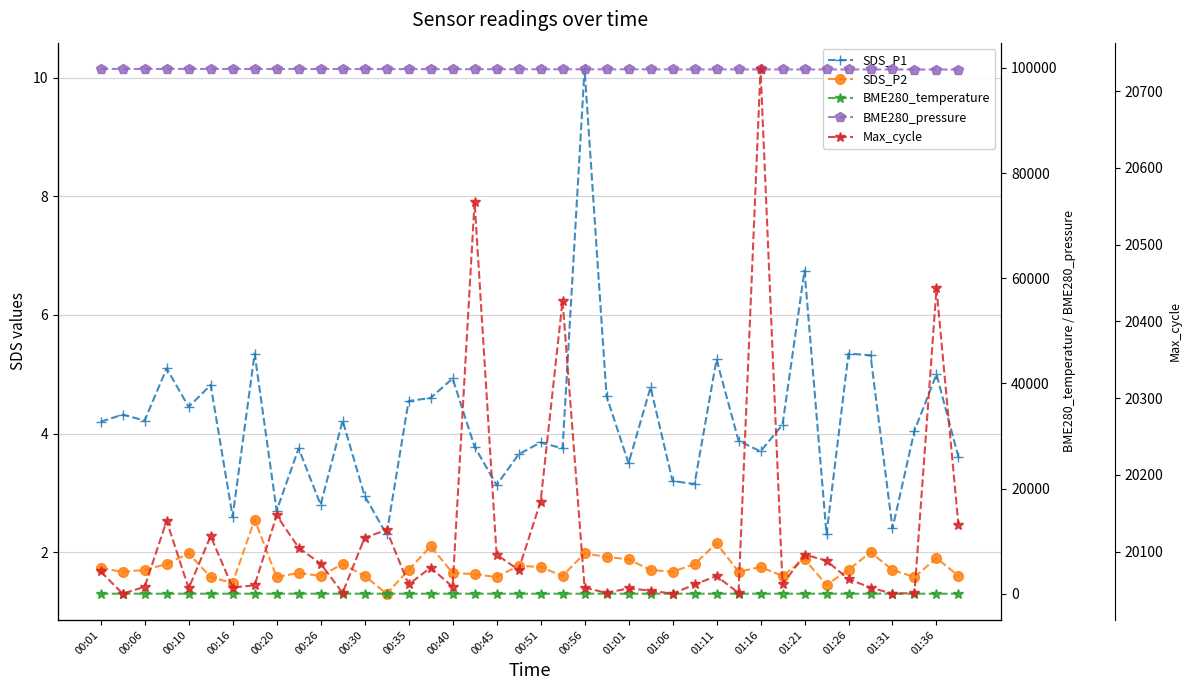

Reading left to right, what are all the values shown in this chart?

SDS_P1: 4.2	4.3	4.2	5.1	4.5	4.8	2.6	5.3	2.7	3.8	2.8	4.2	3.0	2.3	4.5	4.6	4.9	3.8	3.1	3.6	3.9	3.8	10.2	4.6	3.5	4.8	3.2	3.1	5.2	3.9	3.7	4.2	6.8	2.3	5.3	5.3	2.4	4.0	5.0	3.6
SDS_P2: 1.7	1.7	1.7	1.8	2.0	1.6	1.5	2.5	1.6	1.6	1.6	1.8	1.6	1.3	1.7	2.1	1.6	1.6	1.6	1.8	1.8	1.6	2.0	1.9	1.9	1.7	1.7	1.8	2.1	1.7	1.8	1.6	1.9	1.4	1.7	2.0	1.7	1.6	1.9	1.6
BME280_temperature: 23.6	23.6	23.6	23.6	23.6	23.6	23.6	23.6	23.6	23.6	23.6	23.5	23.5	23.6	23.6	23.6	23.6	23.5	23.5	23.5	23.5	23.6	23.5	23.6	23.5	23.6	23.5	23.5	23.6	23.6	23.5	23.5	23.5	23.5	23.5	23.5	23.6	23.6	23.7	23.6
BME280_pressure: 99810.8	99808.2	99803.1	99804.6	99803.1	99802.5	99802.8	99795.8	99790.9	99793.5	99788.9	99786.8	99790.2	99773.7	99768.8	99765.2	99761.8	99753.6	99743.8	99752.8	99739.4	99737.8	99730.9	99729.8	99732.2	99727.0	99718.2	99719.0	99719.8	99715.7	99712.3	99708.9	99703.3	99714.6	99707.2	99698.2	99702.8	99693.0	99693.7	99692.2
Max_cycle: 20074.0	20045.0	20054.0	20140.0	20052.0	20120.0	20053.0	20056.0	20147.0	20105.0	20084.0	20046.0	20118.0	20128.0	20057.0	20079.0	20054.0	20556.0	20096.0	20076.0	20165.0	20427.0	20053.0	20046.0	20052.0	20049.0	20045.0	20057.0	20068.0	20046.0	20729.0	20057.0	20096.0	20088.0	20064.0	20053.0	20045.0	20046.0	20443.0	20134.0